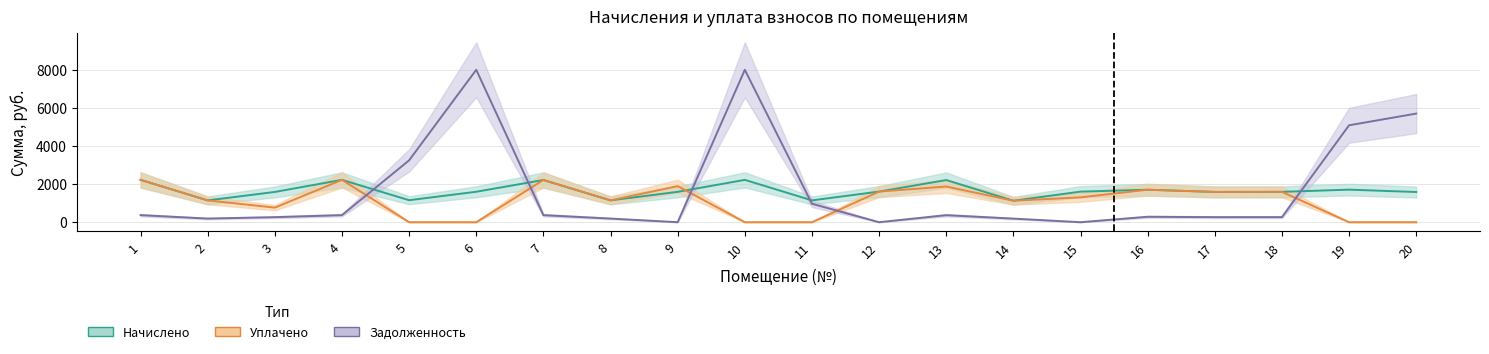

What is the sum of all Начислено values?

32982.6